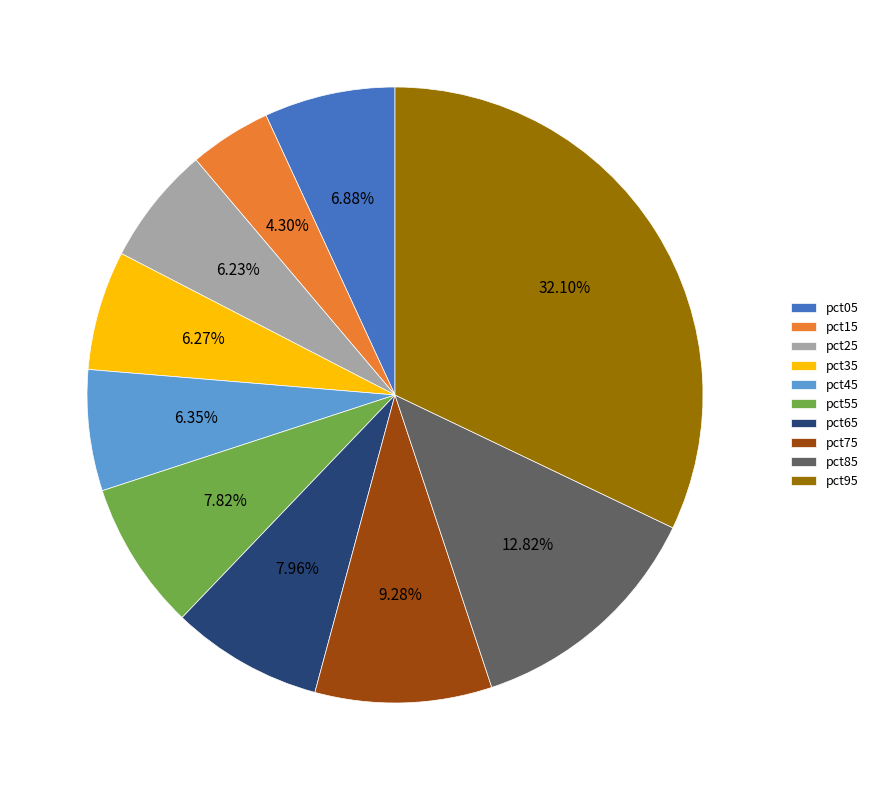

Does pct45 represent more than half of the total?

No